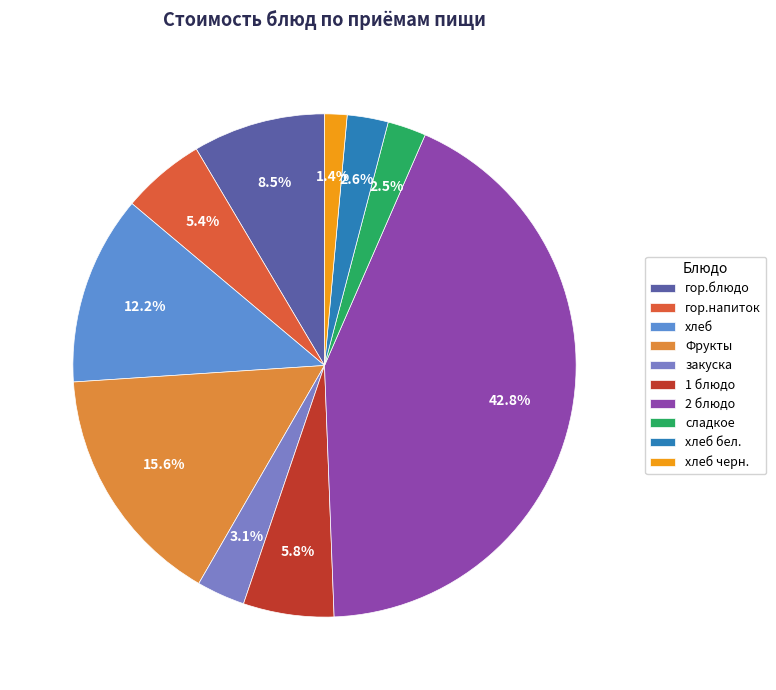

How many segments does this pie chart have?

10